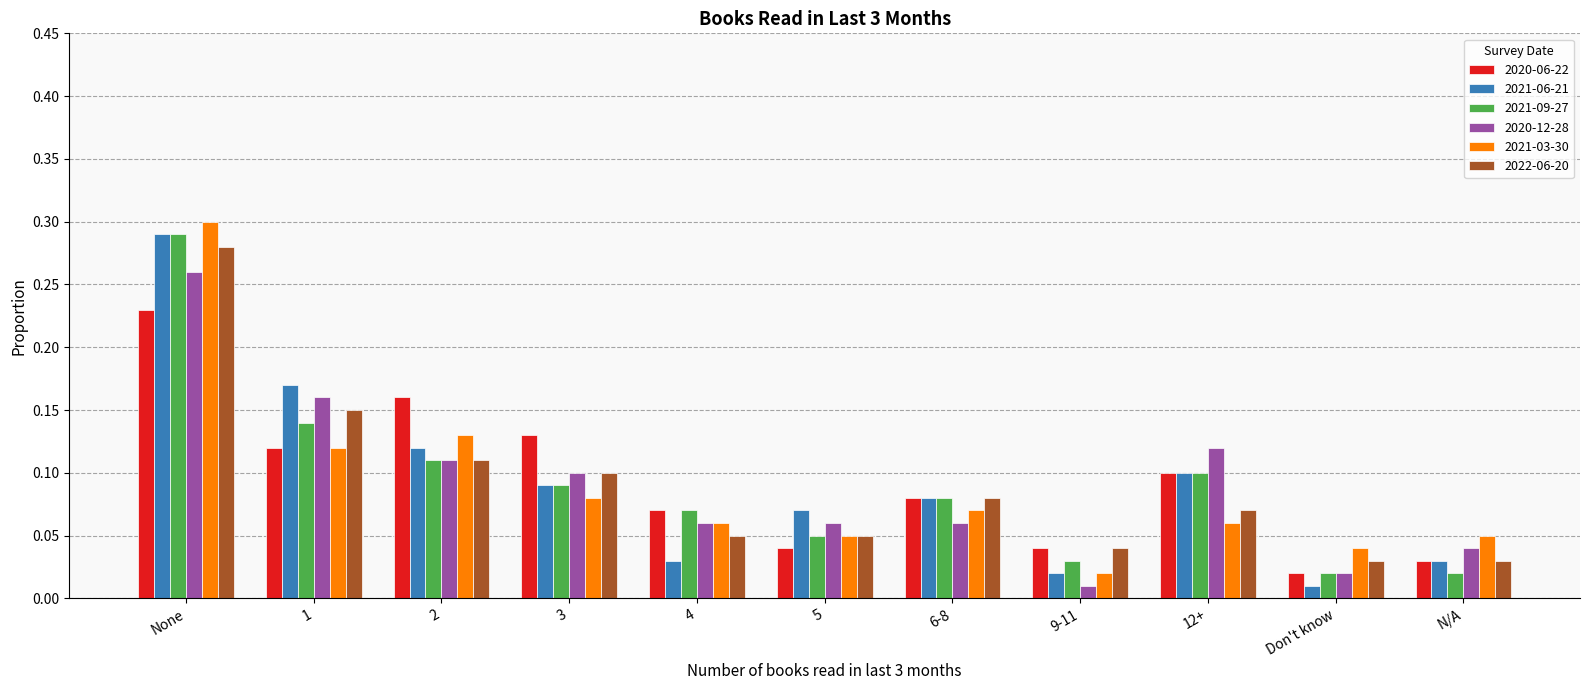

How many categories are shown in the chart?

11